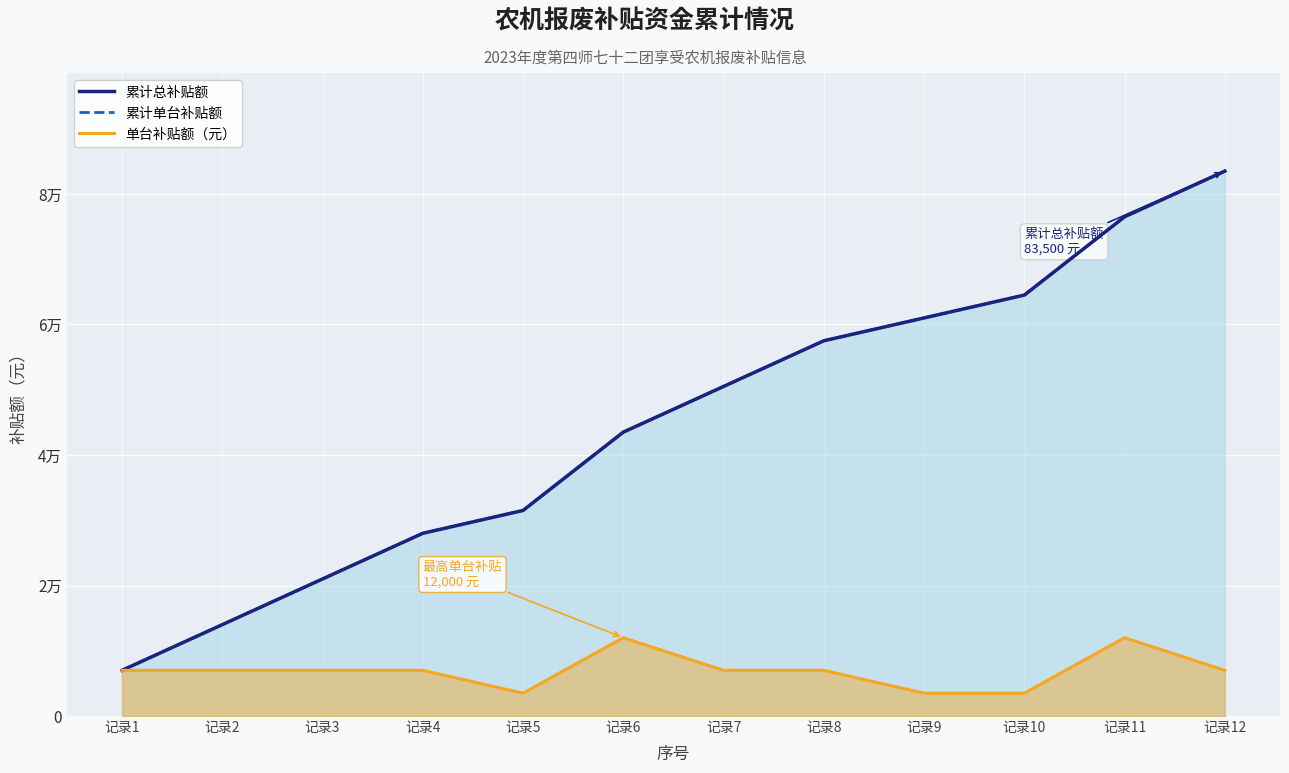

The value of 单台补贴额（元） at 记录6 is 12000. True or false?

True